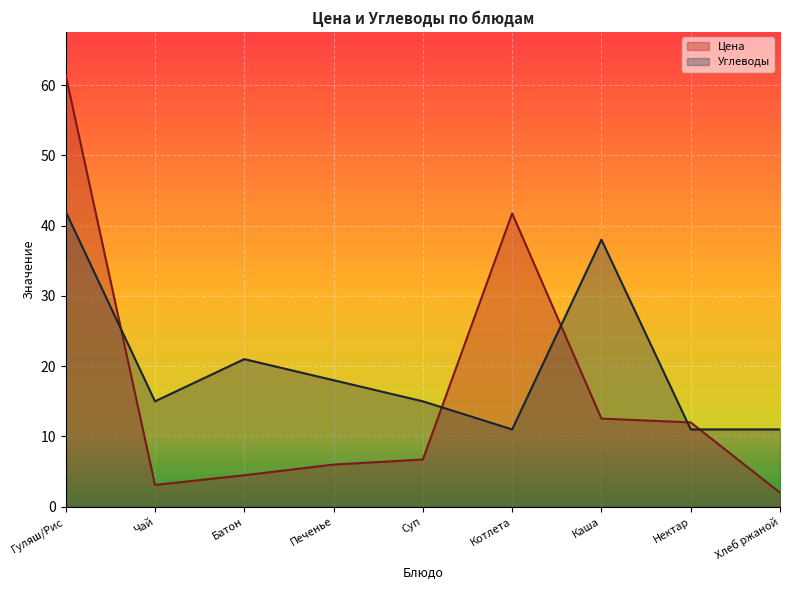

True or false: Цена has more than 0 points higher than both neighbors.

True